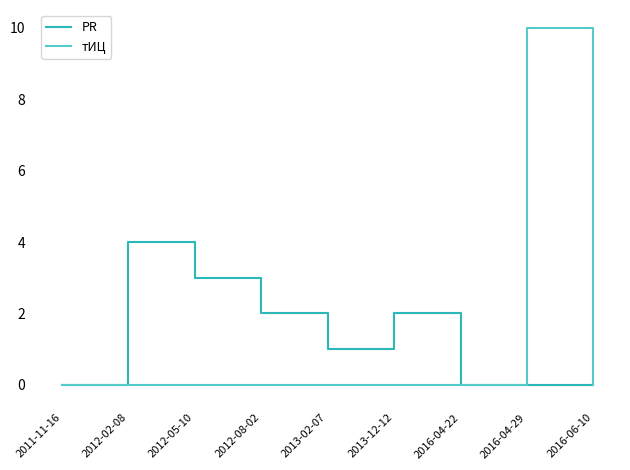

What are all the series names shown in the legend?

PR, тИЦ